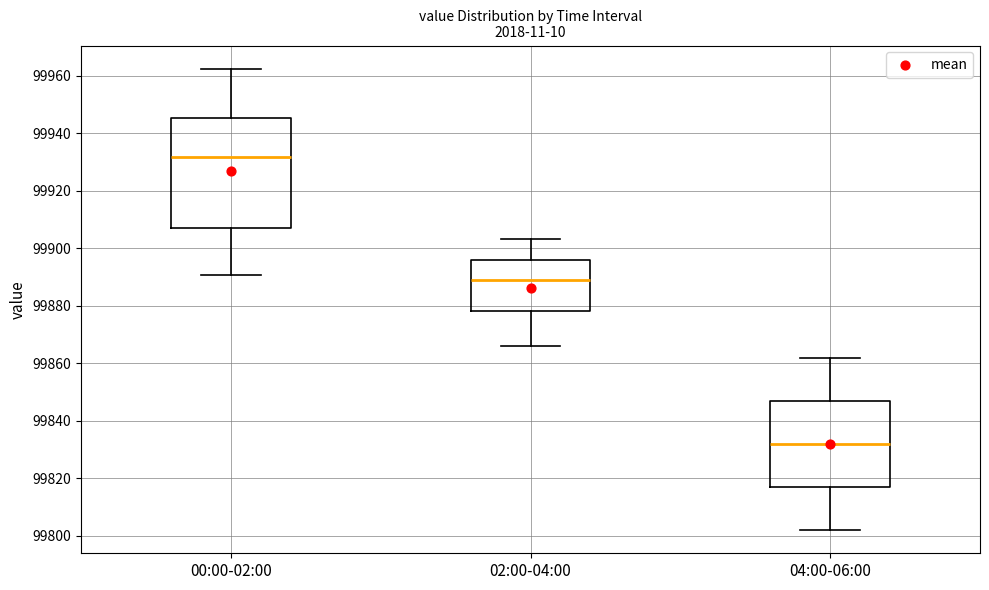

Comparing the boxes themselves (not the whiskers), which one is the tallest?

00:00-02:00